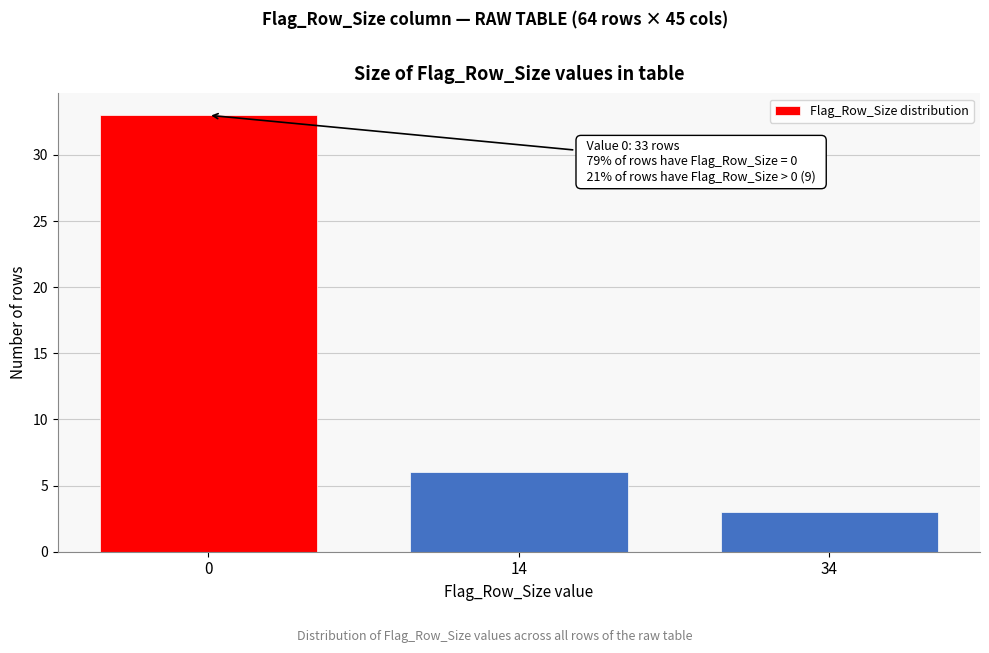

Reading left to right, extract all data points from this chart.

33	6	3